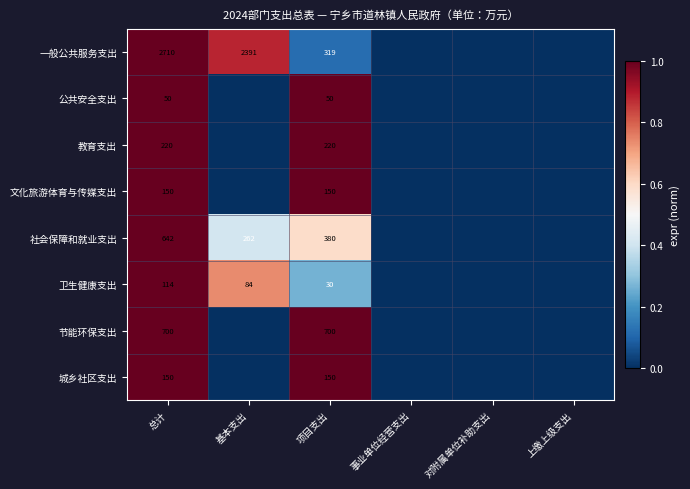

Between 总计 and 项目支出, which series saw the biggest shift?

一般公共服务支出